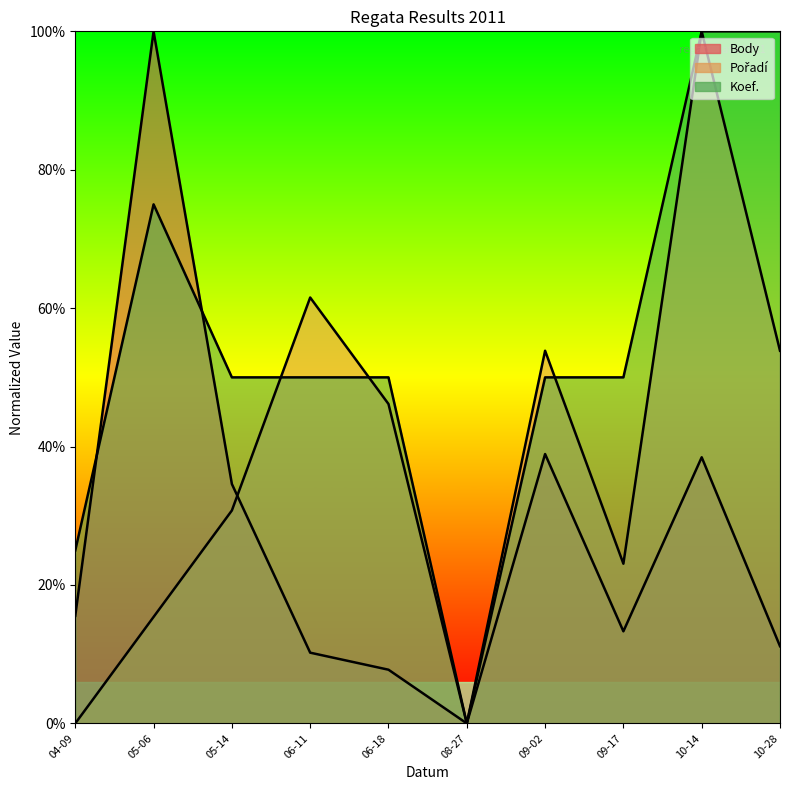

How many values in Koef. are above zero?

9